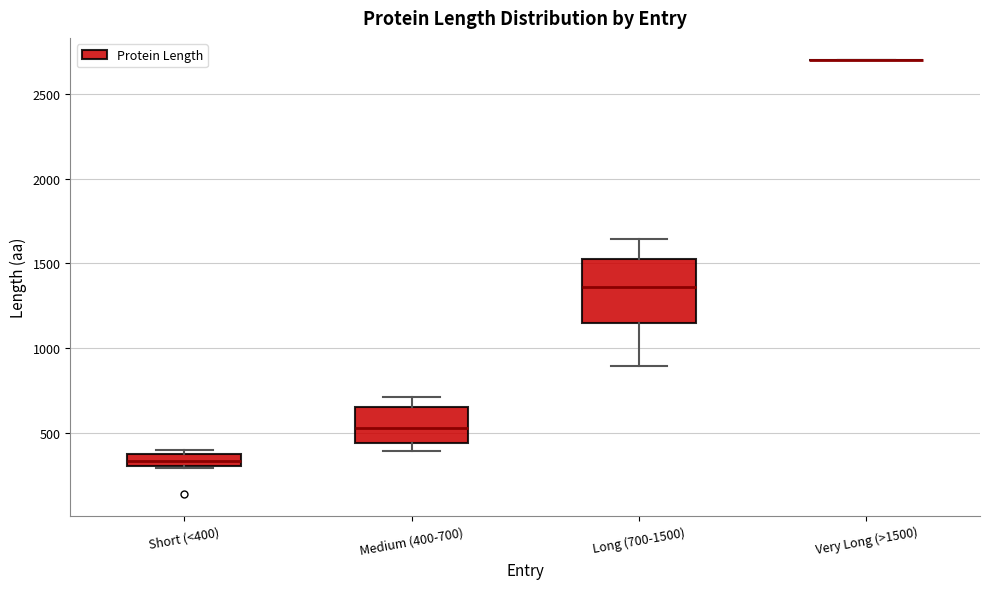

Where does the upper whisker of the box for Medium (400-700) end on the y-axis? The values are not printed on the chart, so give them approximately, as read against the axis.

700